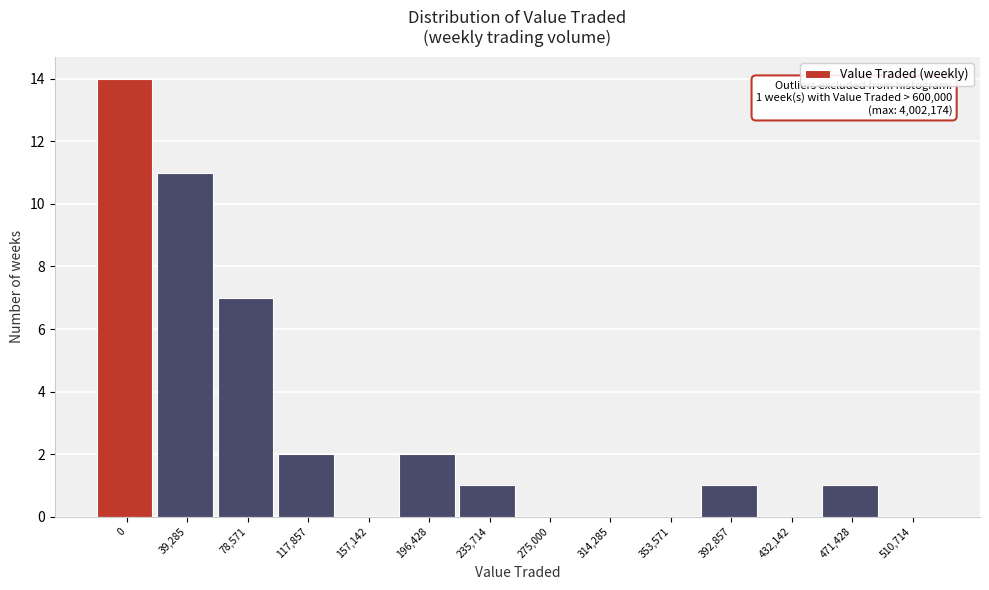

Reading left to right, list all the values displayed in this chart.

0=14	39,285=11	78,571=7	117,857=2	157,142=0	196,428=2	235,714=1	275,000=0	314,285=0	353,571=0	392,857=1	432,142=0	471,428=1	510,714=0